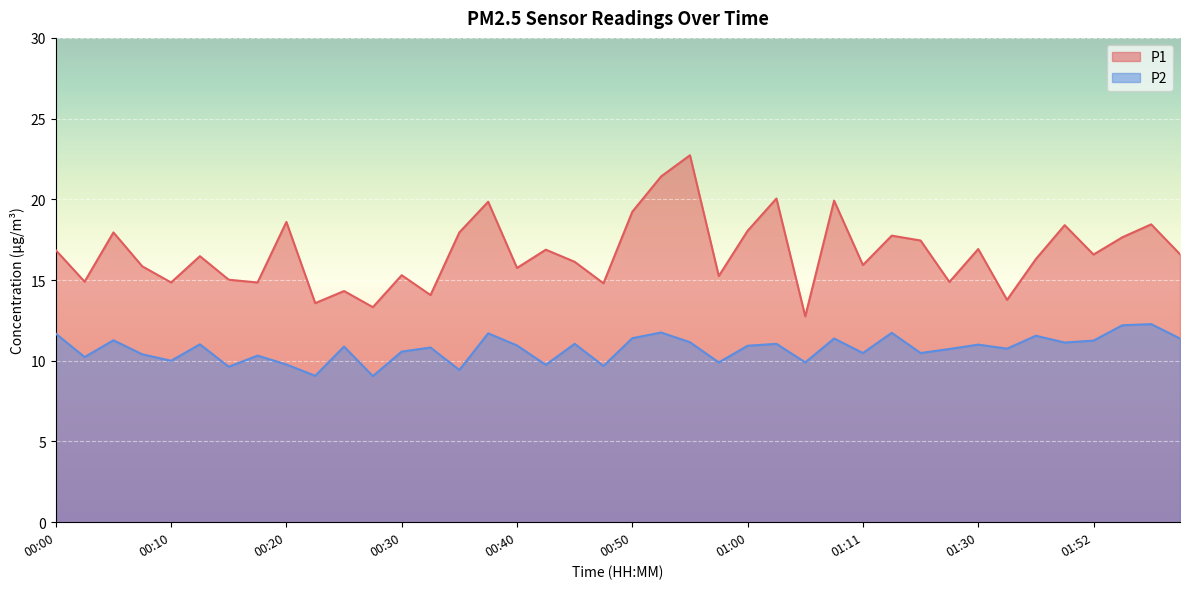

What position from the left is 00:28?

12